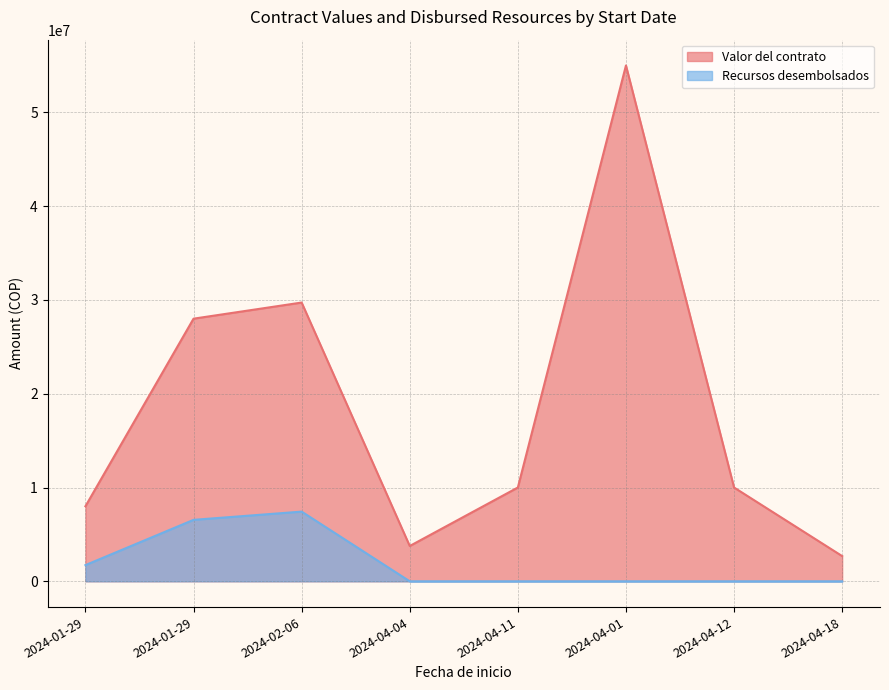

What is the label of the 8th point from the left?

2024-04-18